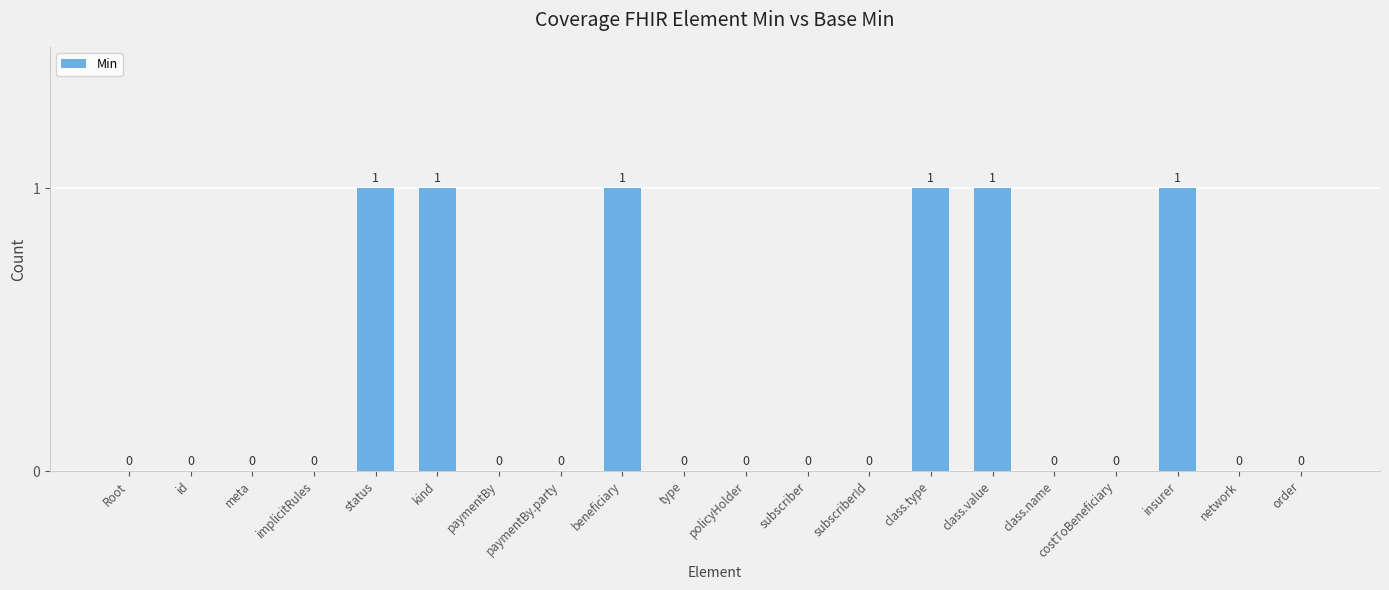

Is it true that the value at policyHolder is 0?

True